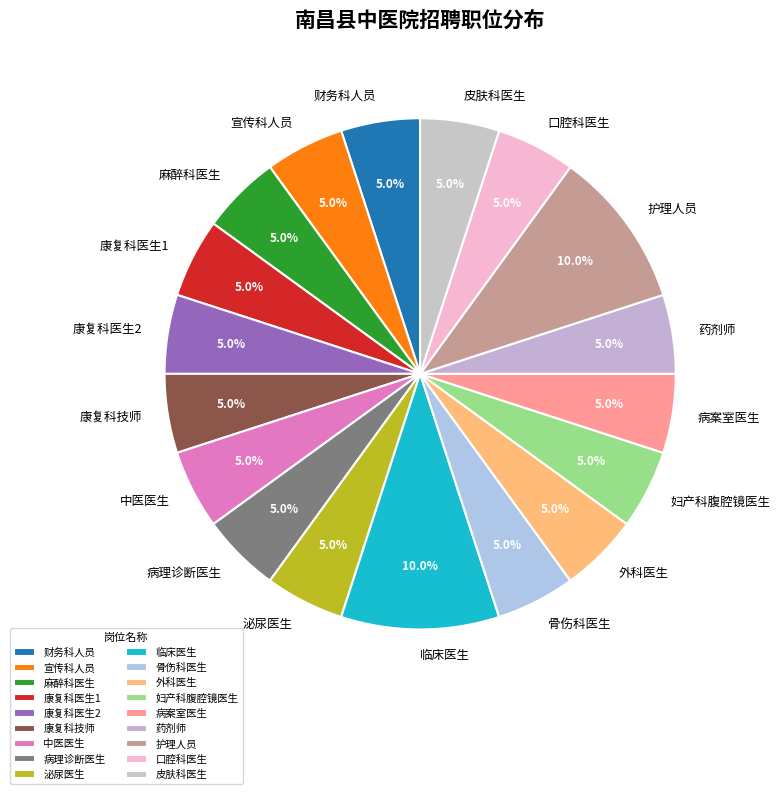

Approximately how many times larger is the value at 康复科医生2 compared to 康复科技师?

1.0